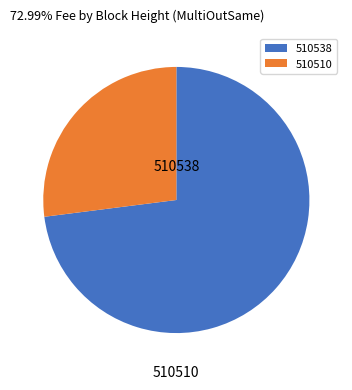

To the nearest percent, what is the combined percentage of 510538 and 510510?

100%